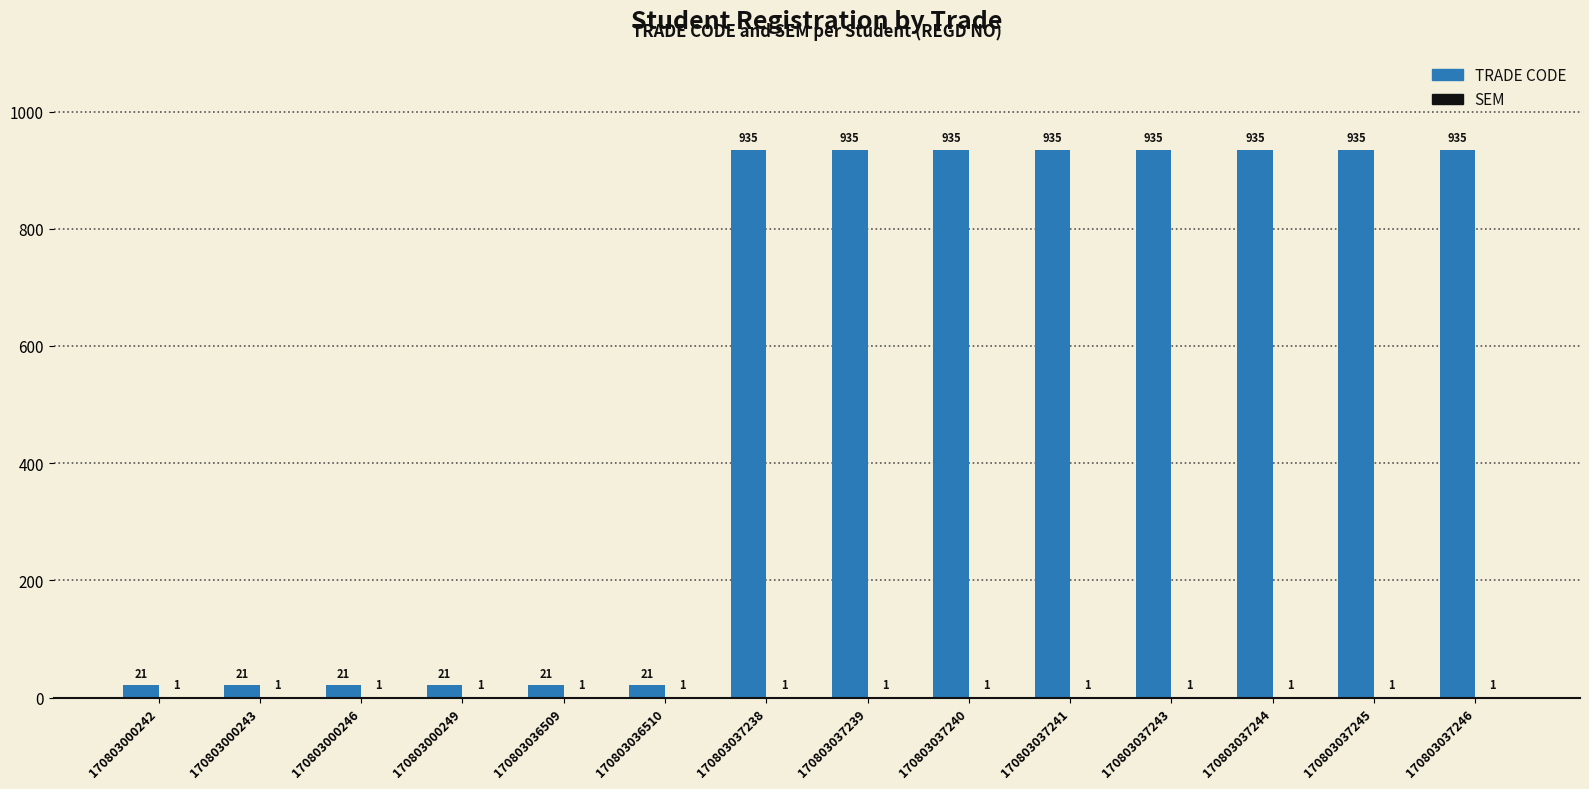

What is the total value across all series at 170803037244?

936